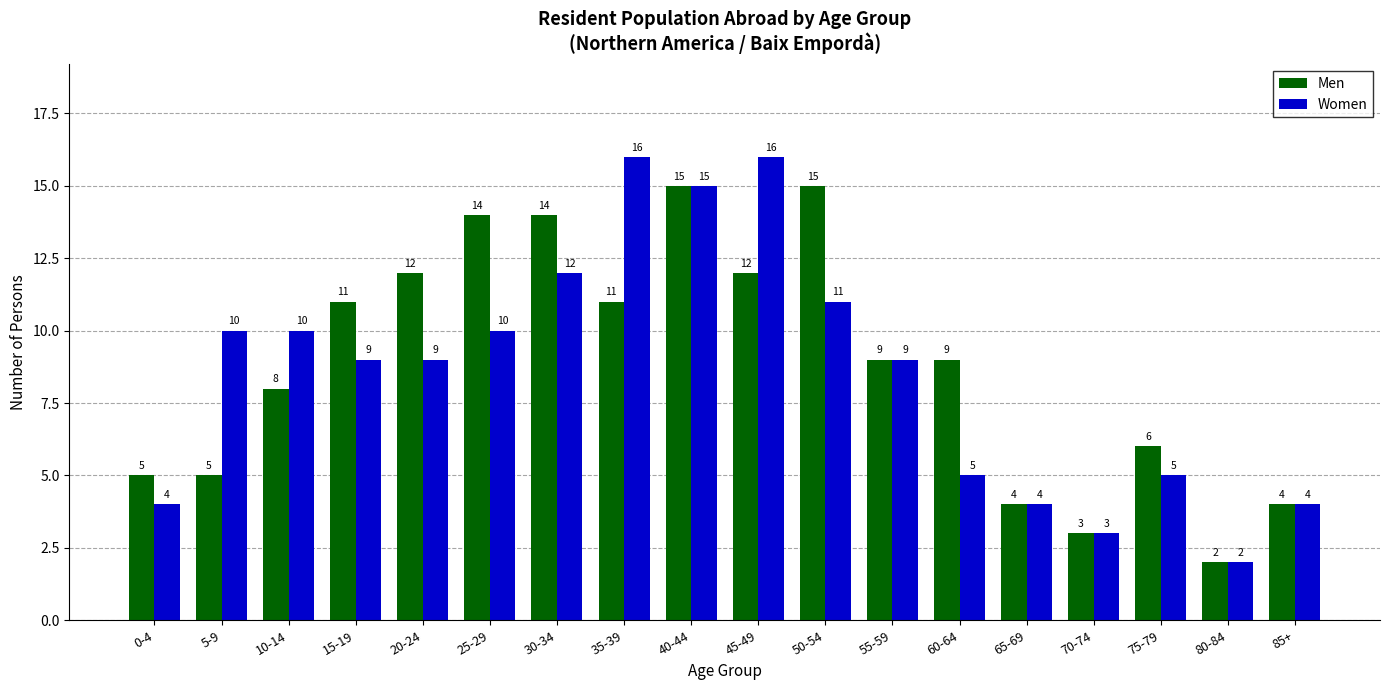

Between 10-14 and 20-24, which series saw the biggest shift?

Men